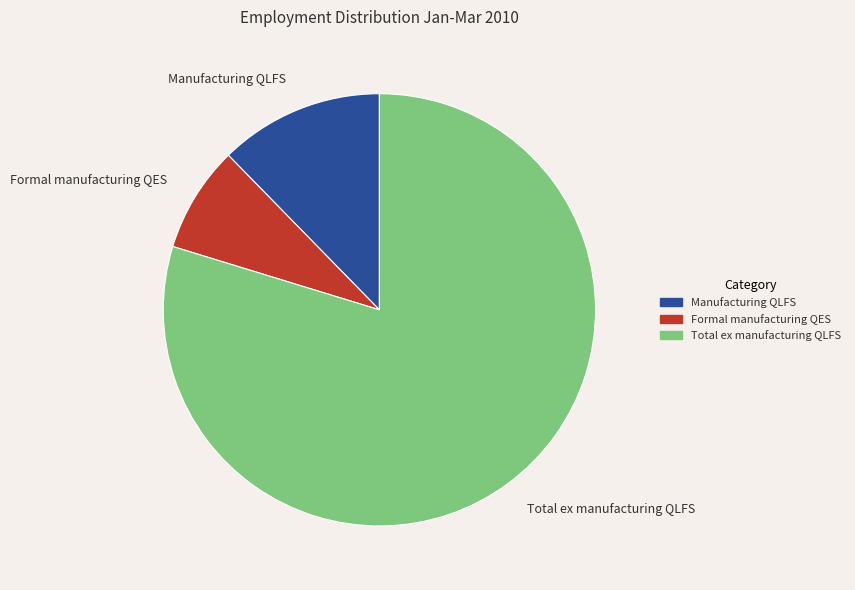

How many slices are in this pie chart?

3